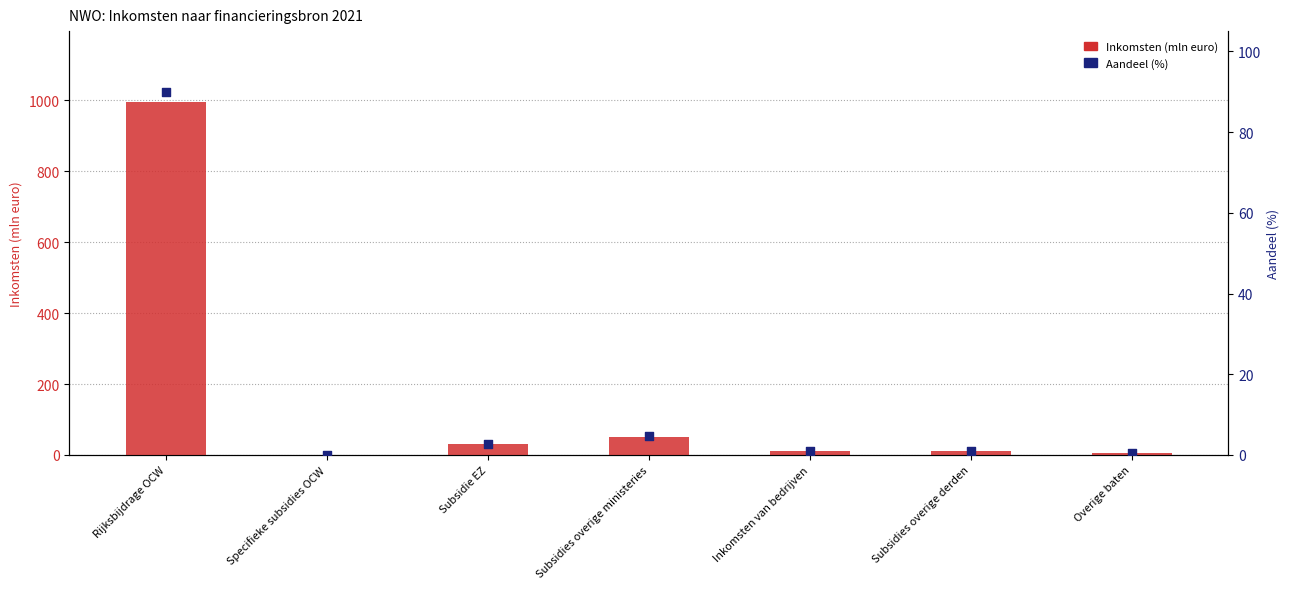

At how many categories does at least one series exceed 919?

1